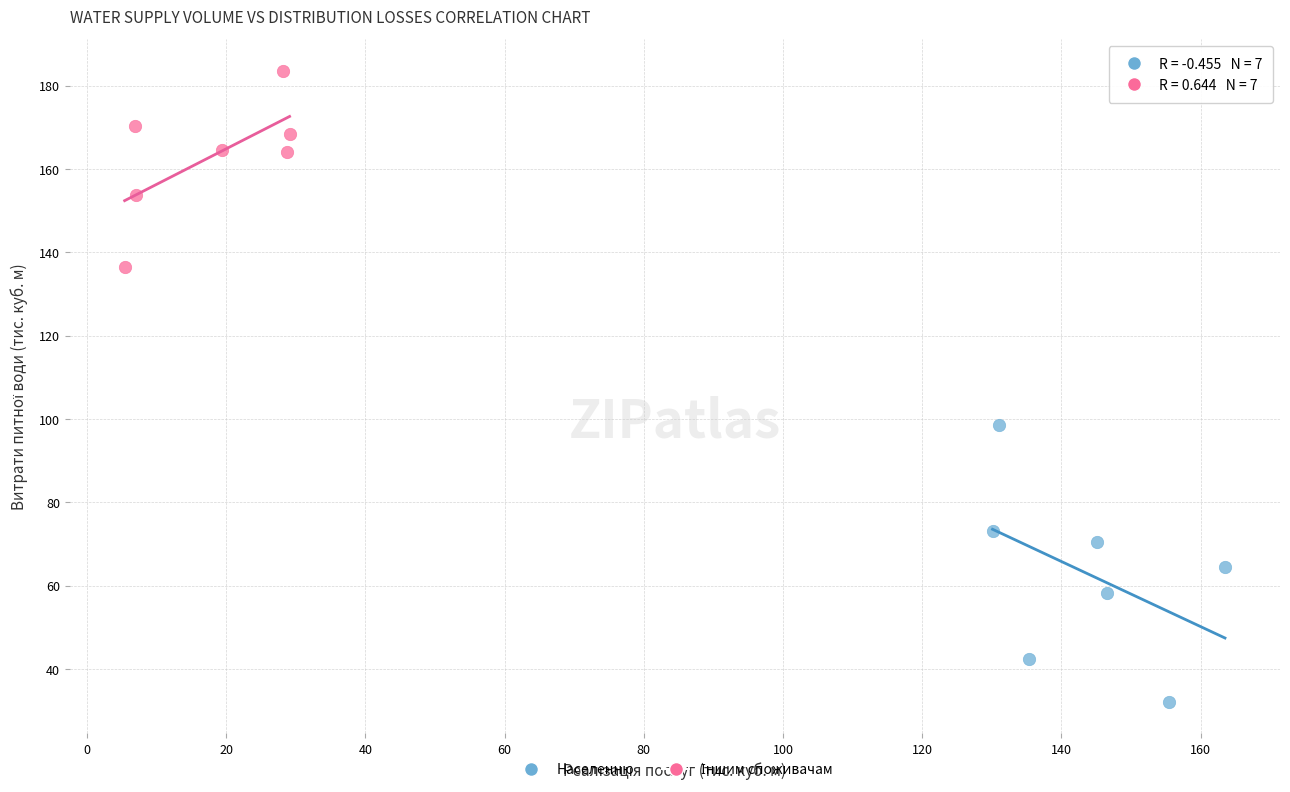

Which series reaches the minimum Y coordinate?

Населенню